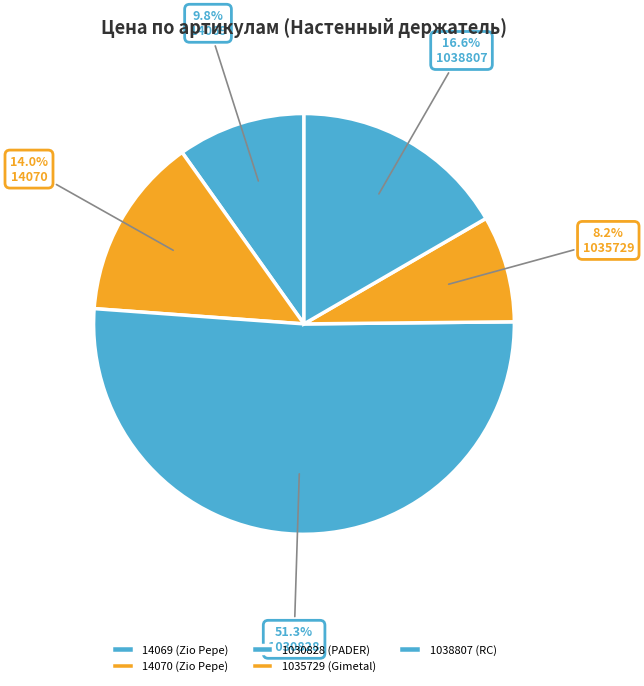

How many slices are in this pie chart?

5